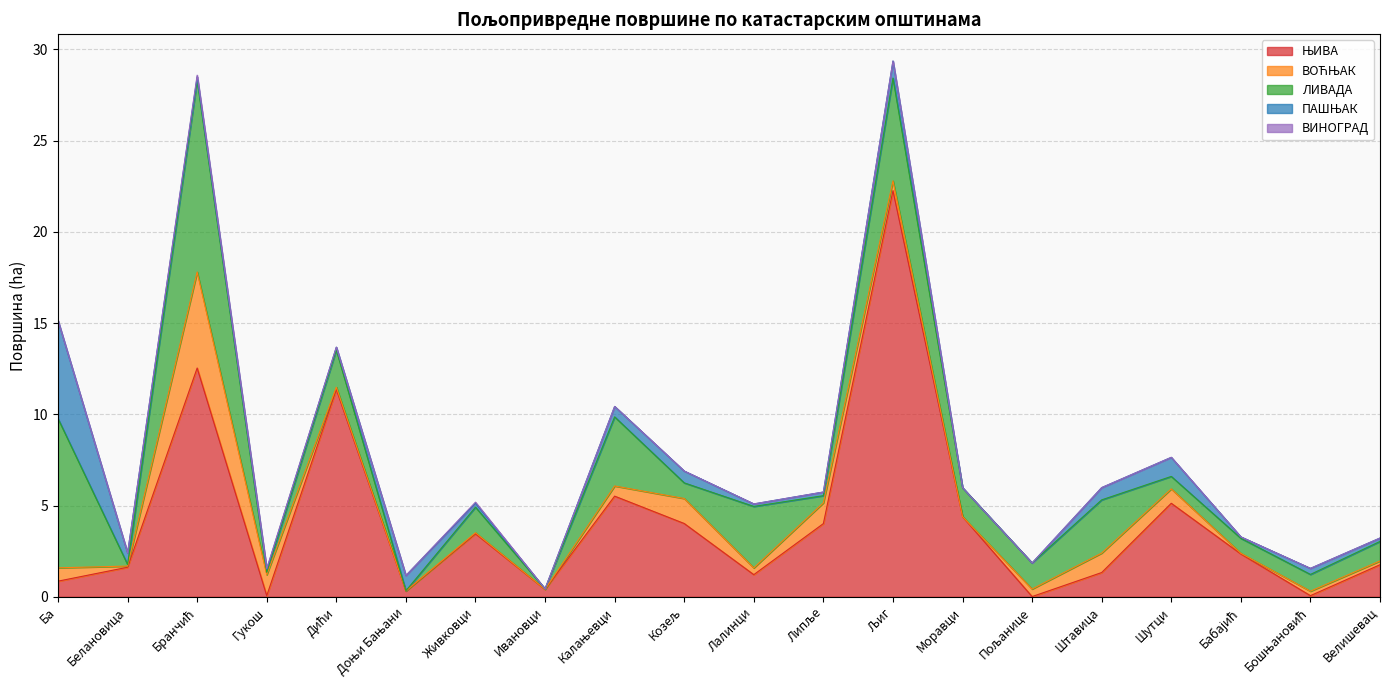

Which series has the largest total across all categories?

ЊИВА